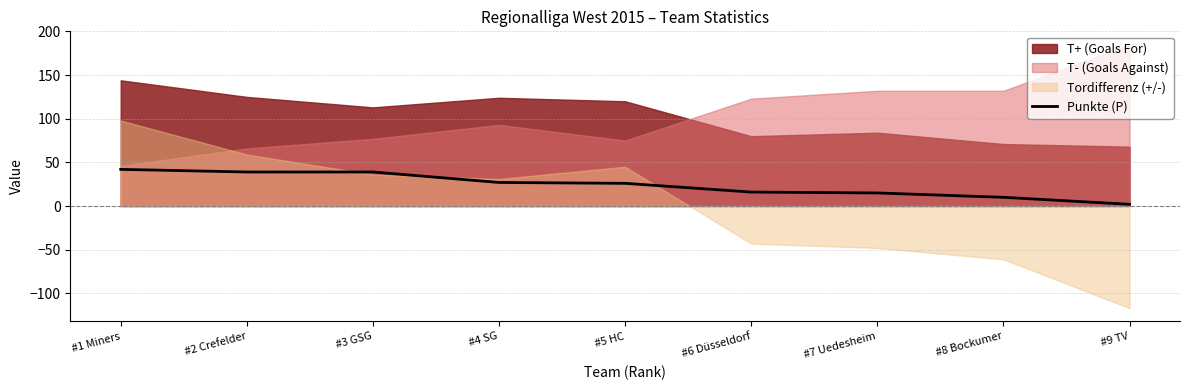

Reading right to left, extract all data points from this chart.

#9 TV=2	#8 Bockumer=10	#7 Uedesheim=15	#6 Düsseldorf=16	#5 HC=26	#4 SG=27	#3 GSG=39	#2 Crefelder=39	#1 Miners=42